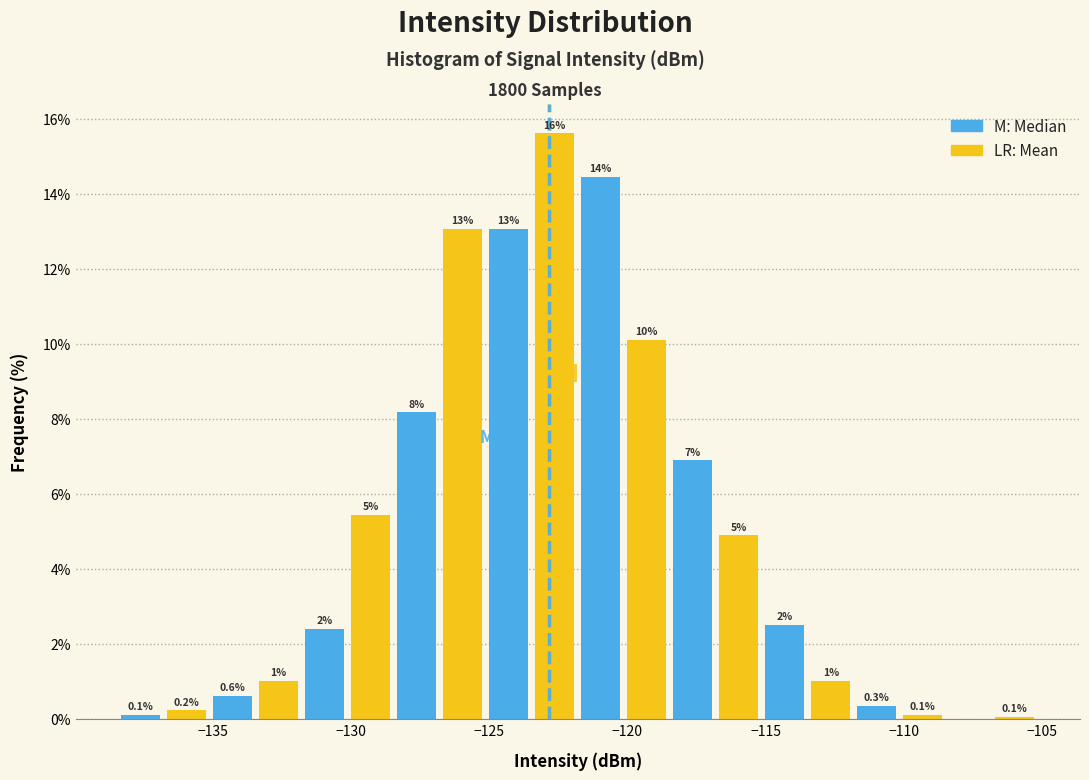

Around what value on the x-axis is the tallest bar? Give the approximate position of its centre, as read against the axis.

-122.5